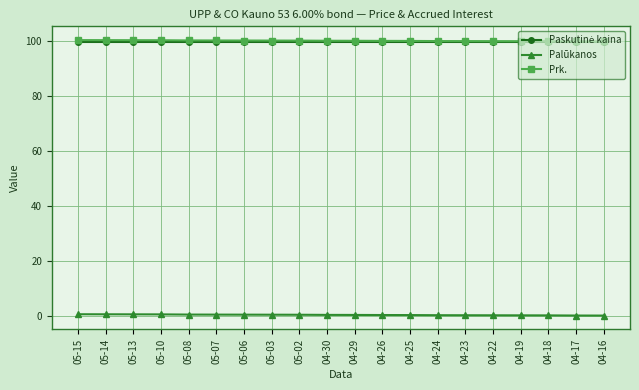

What is the maximum value shown in the chart?

100.5